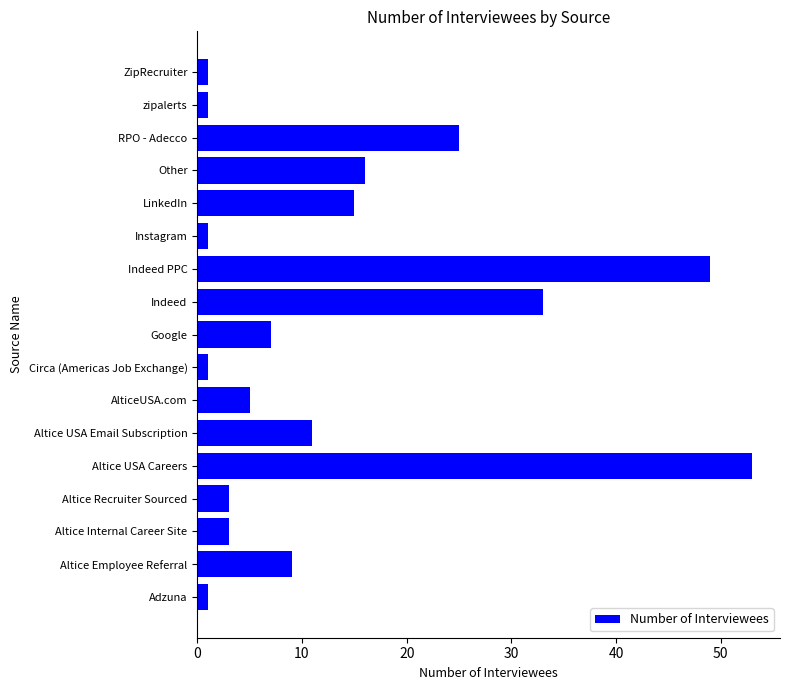

What is the maximum value shown in the chart?

53